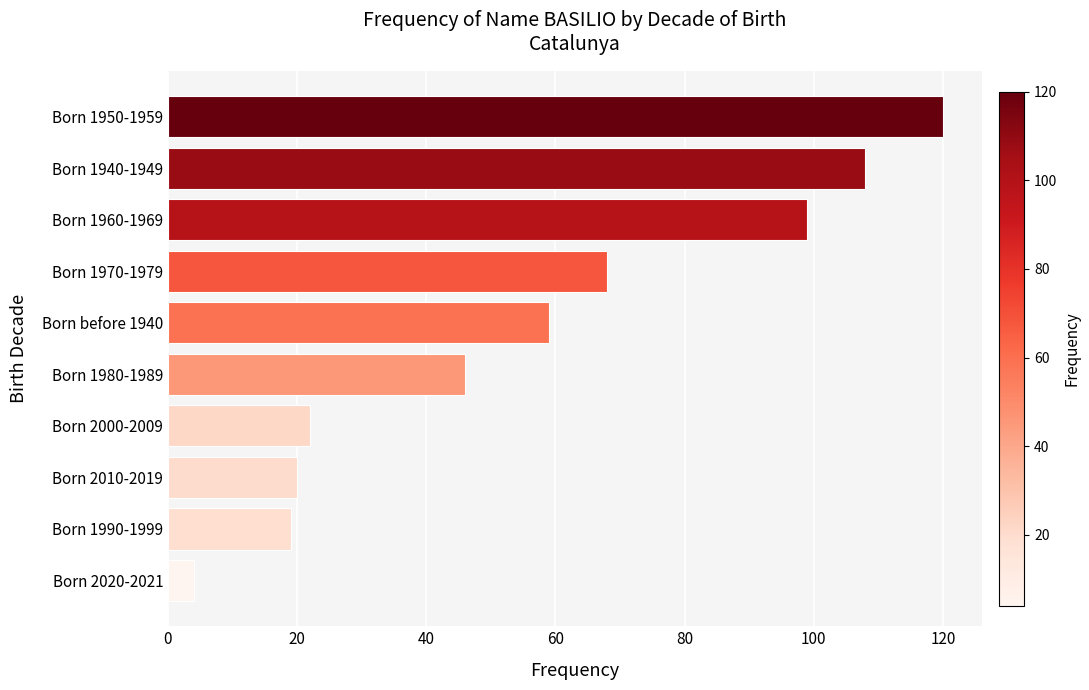

Where is the data nearest to the value 62?

Born before 1940